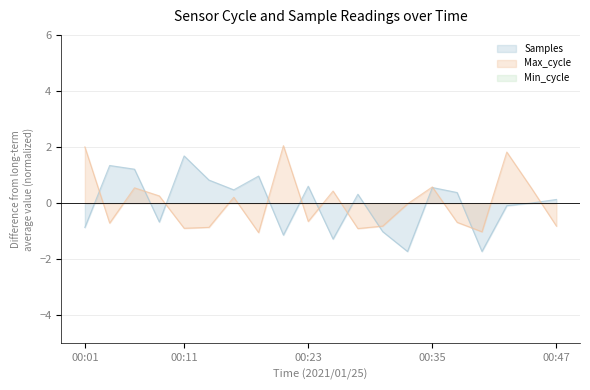

Where does the Samples series first go above 0?

00:04